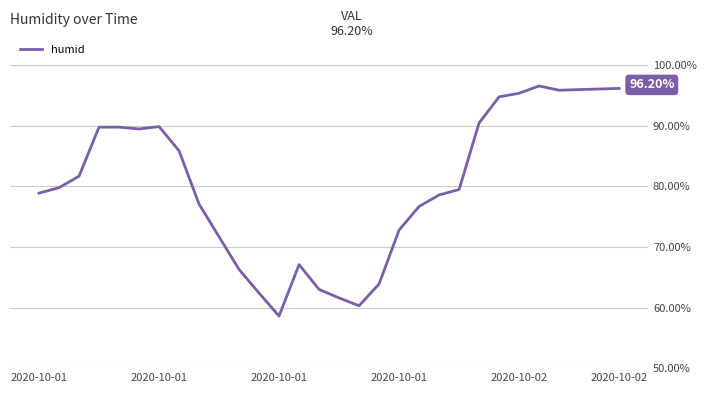

What is the difference between the maximum and minimum values?

38.0